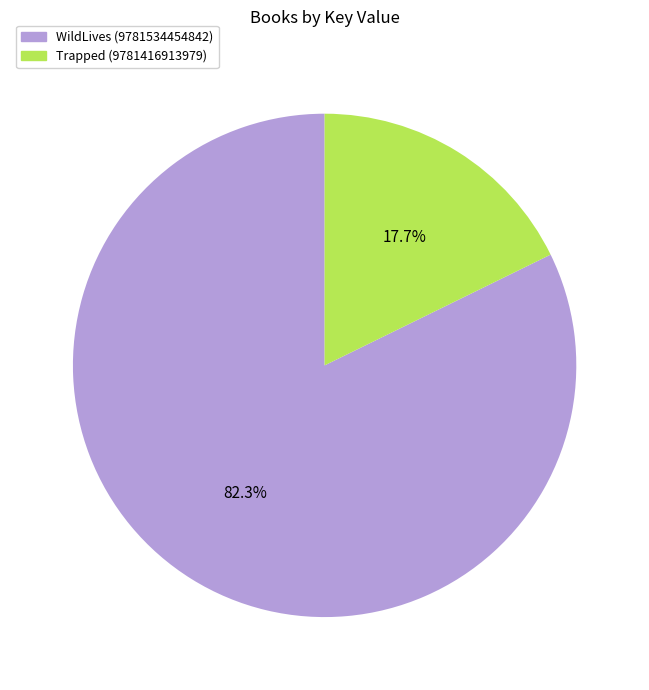

What is the majority slice?

WildLives (9781534454842)